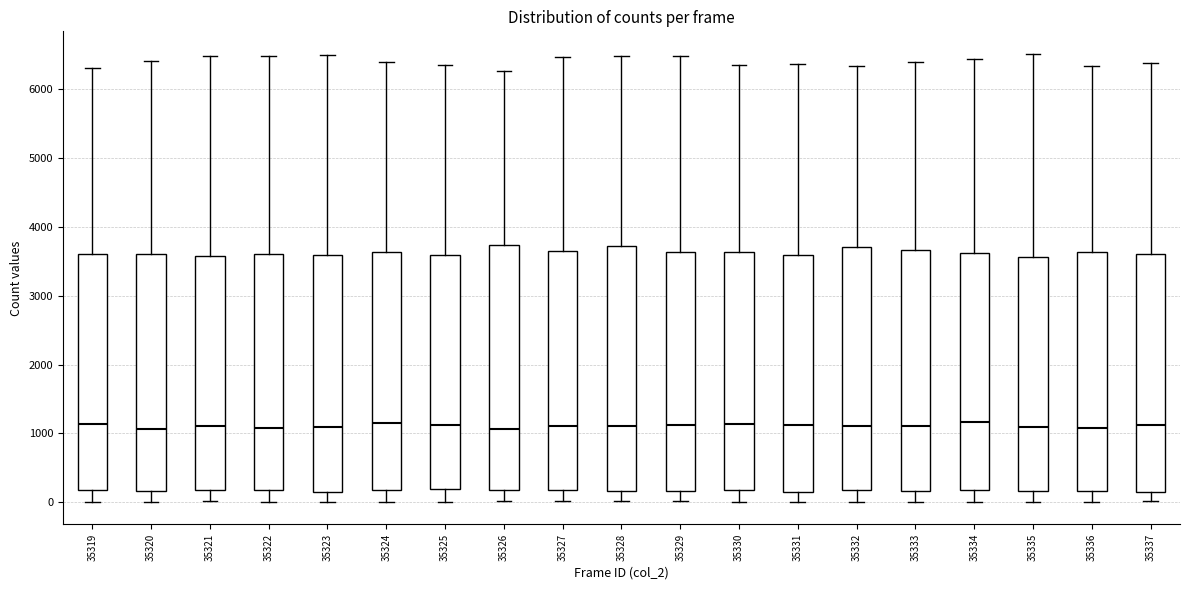

Reading left to right, read every box against the y-axis: the position of its median line, the range the box covers, and the ends of its whiskers. The values are not printed on the chart, so give them approximately, as read against the axis.

35319: median 1100, box 200 to 3600, whiskers 0 to 6300
35320: median 1100, box 200 to 3600, whiskers 0 to 6400
35321: median 1100, box 200 to 3600, whiskers 0 to 6500
35322: median 1100, box 200 to 3600, whiskers 0 to 6500
35323: median 1100, box 100 to 3600, whiskers 0 to 6500
35324: median 1100, box 200 to 3600, whiskers 0 to 6400
35325: median 1100, box 200 to 3600, whiskers 0 to 6300
35326: median 1100, box 200 to 3700, whiskers 0 to 6300
35327: median 1100, box 200 to 3700, whiskers 0 to 6500
35328: median 1100, box 200 to 3700, whiskers 0 to 6500
35329: median 1100, box 200 to 3600, whiskers 0 to 6500
35330: median 1100, box 200 to 3600, whiskers 0 to 6400
35331: median 1100, box 200 to 3600, whiskers 0 to 6400
35332: median 1100, box 200 to 3700, whiskers 0 to 6300
35333: median 1100, box 200 to 3700, whiskers 0 to 6400
35334: median 1200, box 200 to 3600, whiskers 0 to 6400
35335: median 1100, box 200 to 3600, whiskers 0 to 6500
35336: median 1100, box 200 to 3600, whiskers 0 to 6300
35337: median 1100, box 200 to 3600, whiskers 0 to 6400